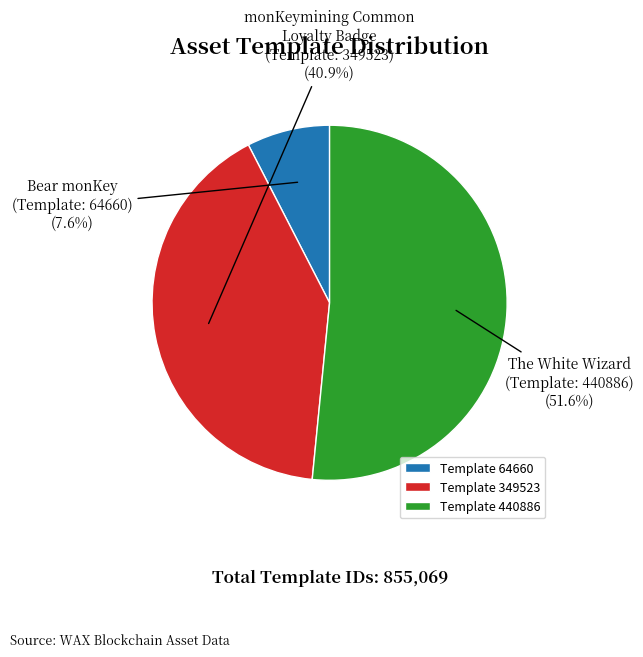

How many slices are in this pie chart?

3